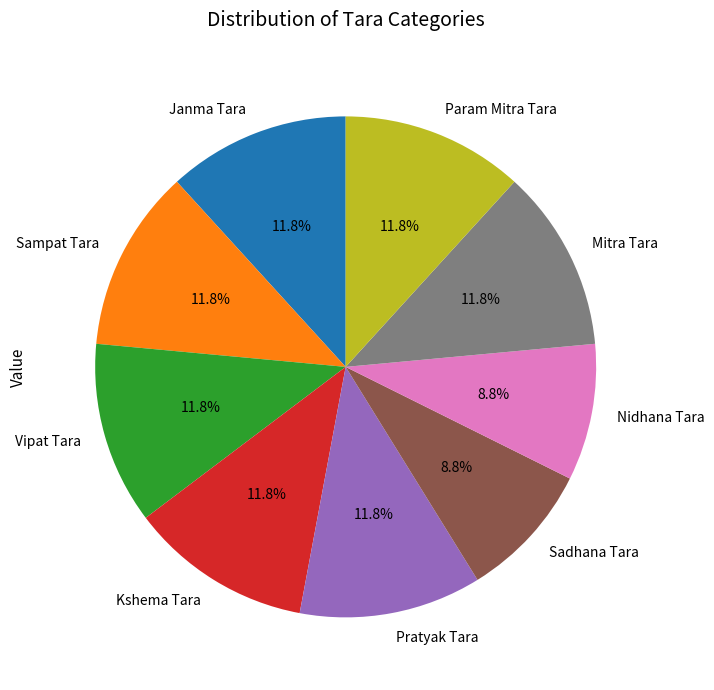

Count the number of slices in the pie.

9